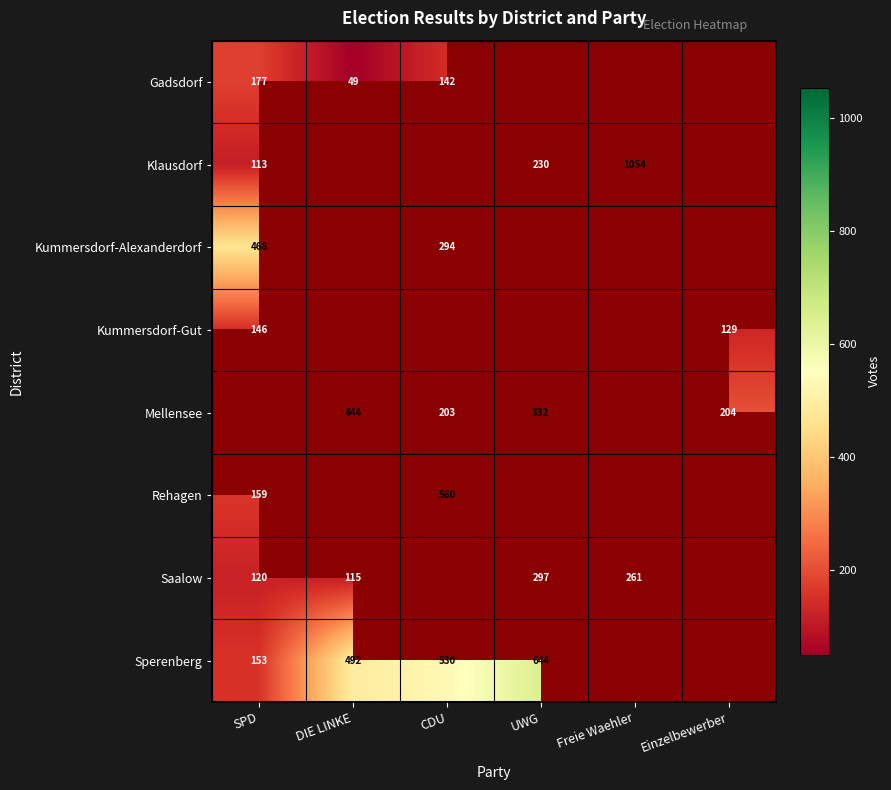

Is it true that Mellensee equals 204 at Einzelbewerber?

True